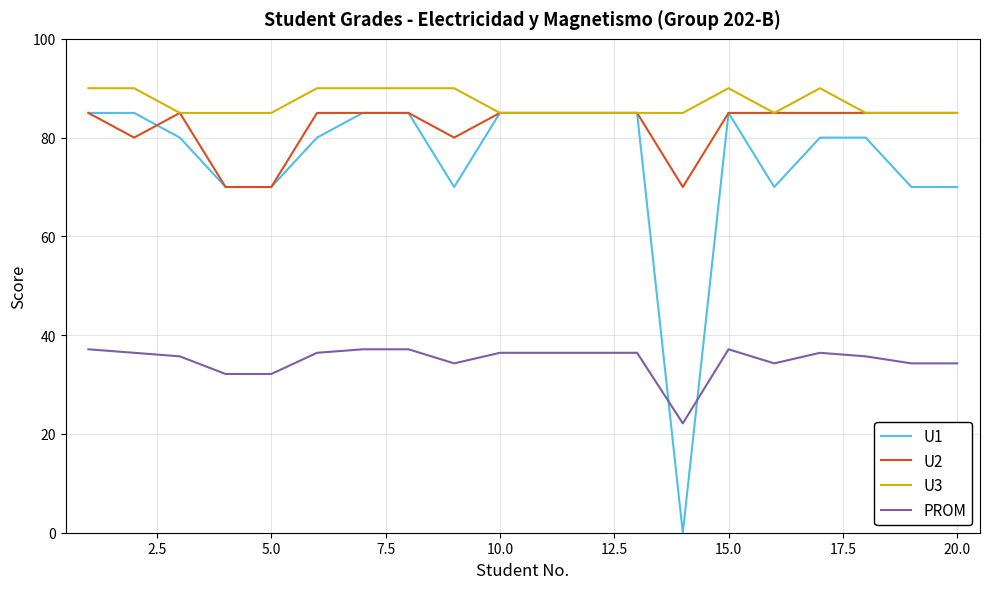

What is the lowest value of the U2 series?

70.0